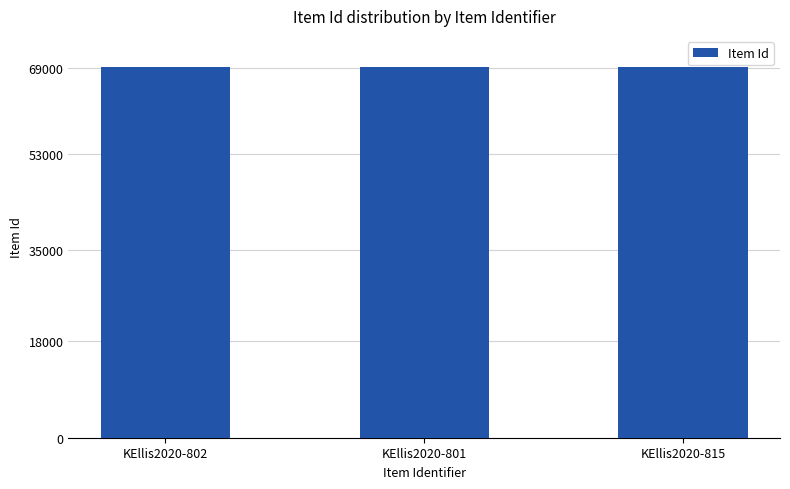

What is the greatest value displayed?

69162